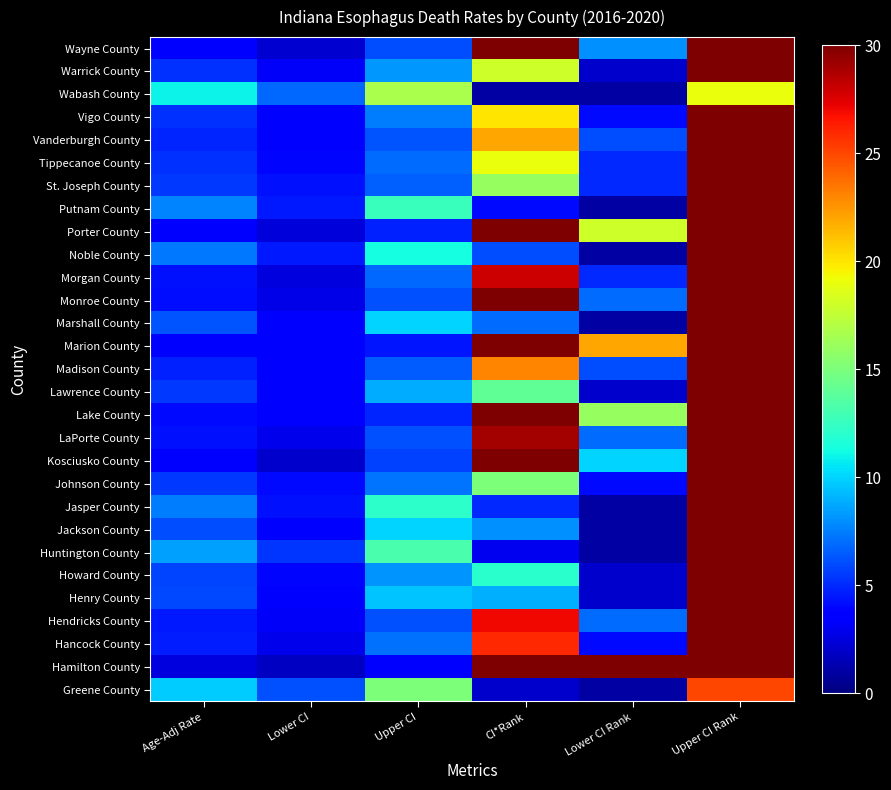

Rank the series by their maximum value, from highest to lowest.

Wayne County, Warrick County, Porter County, Morgan County, Monroe County, Lawrence County, LaPorte County, Kosciusko County, Jackson County, Henry County, Hancock County, Hamilton County, Vigo County, Marshall County, Marion County, Madison County, Lake County, Jasper County, Hendricks County, Vanderburgh County, Tippecanoe County, Putnam County, Noble County, Howard County, Johnson County, St. Joseph County, Huntington County, Greene County, Wabash County